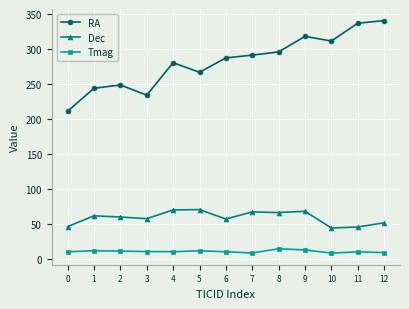

True or false: RA and Tmag intersect in this chart.

False